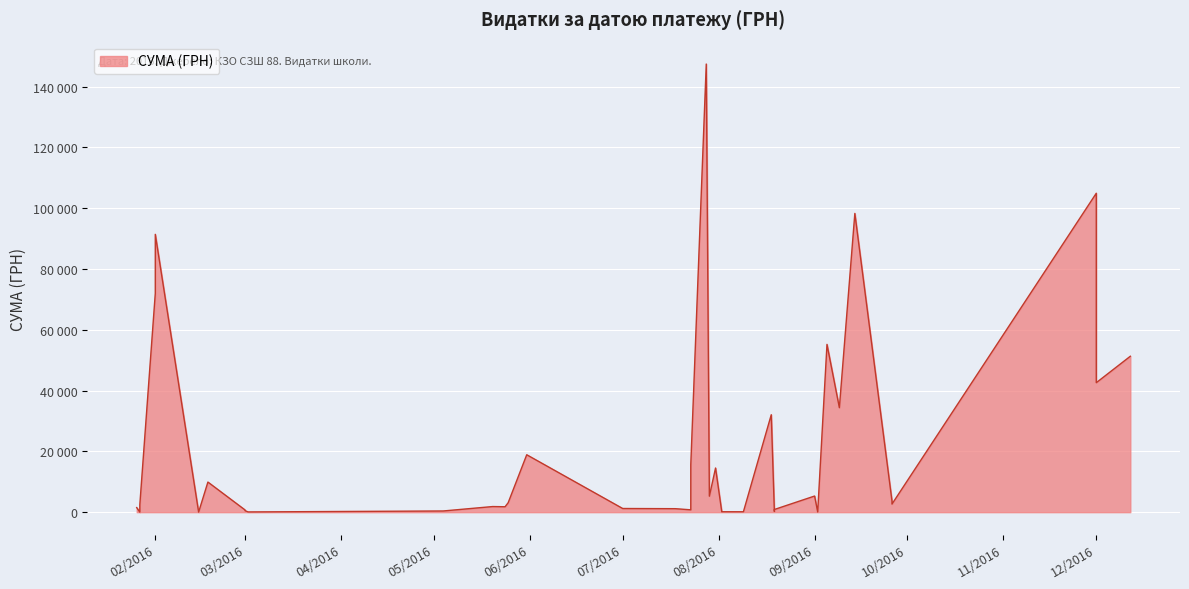

What is the sum of the values at 20.05.2016 and 01.12.2016?

44437.0